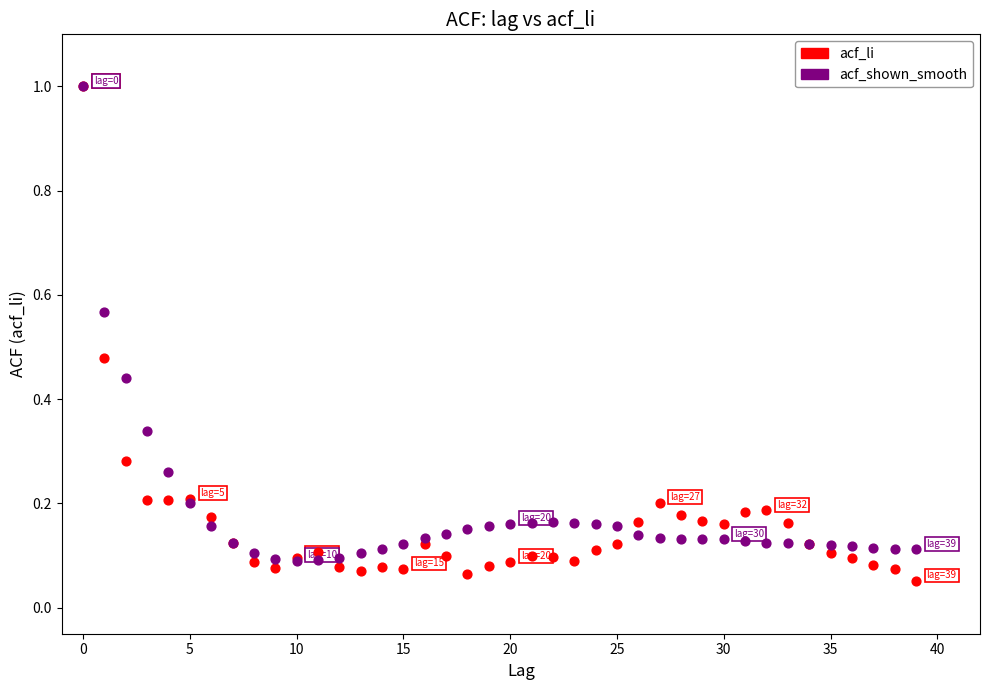

What are all the series names shown in the legend?

acf_li, acf_shown_smooth